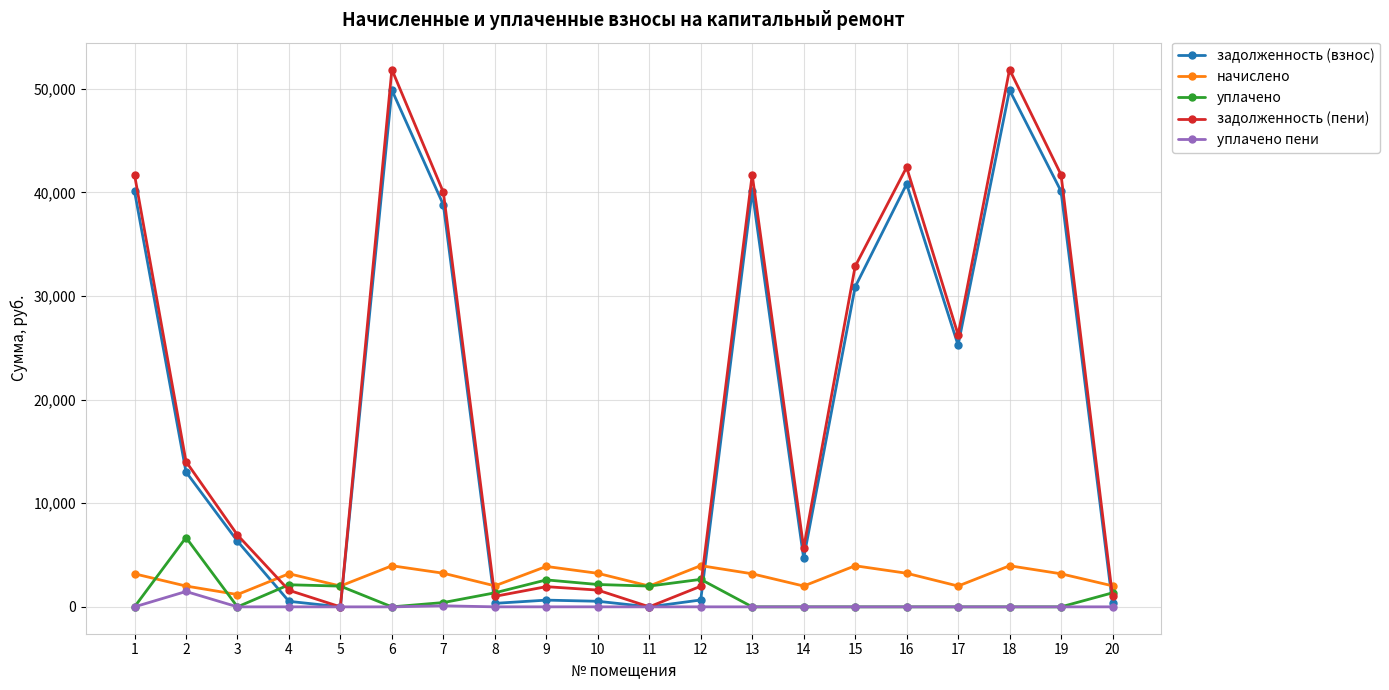

What is the maximum value shown in the chart?

51854.8